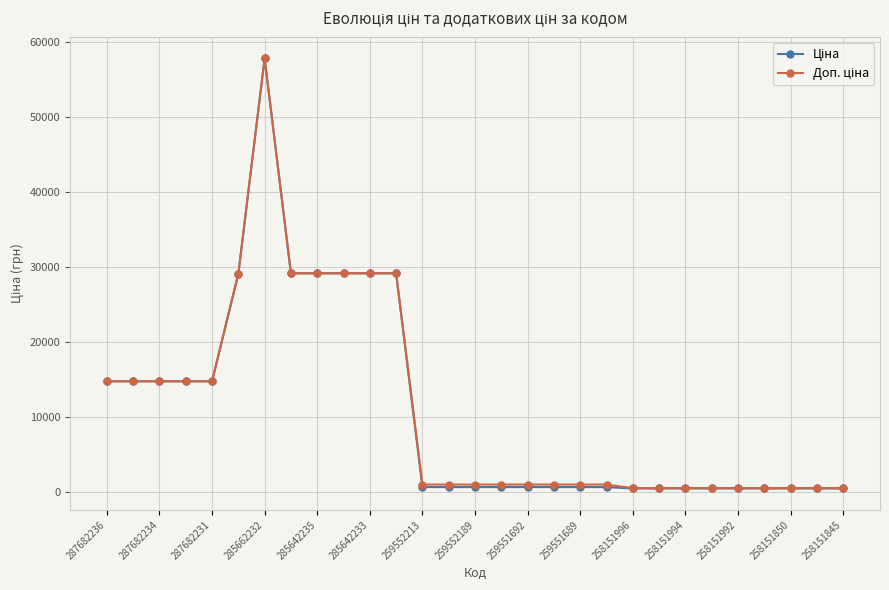

At how many categories does at least one series exceed 8822?

12